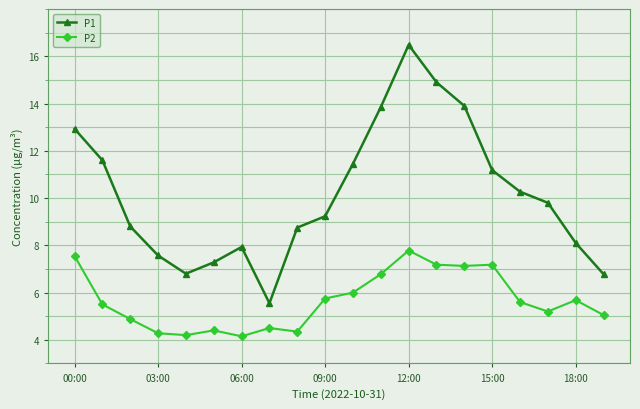

What is the smallest value displayed?

4.2